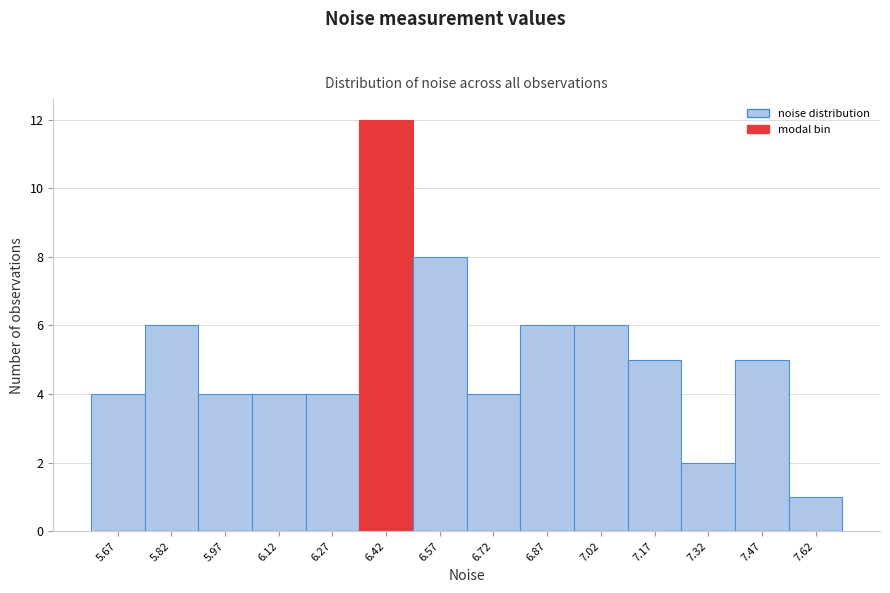

Over which range of the x-axis is the bar tallest?

6.34 to 6.50